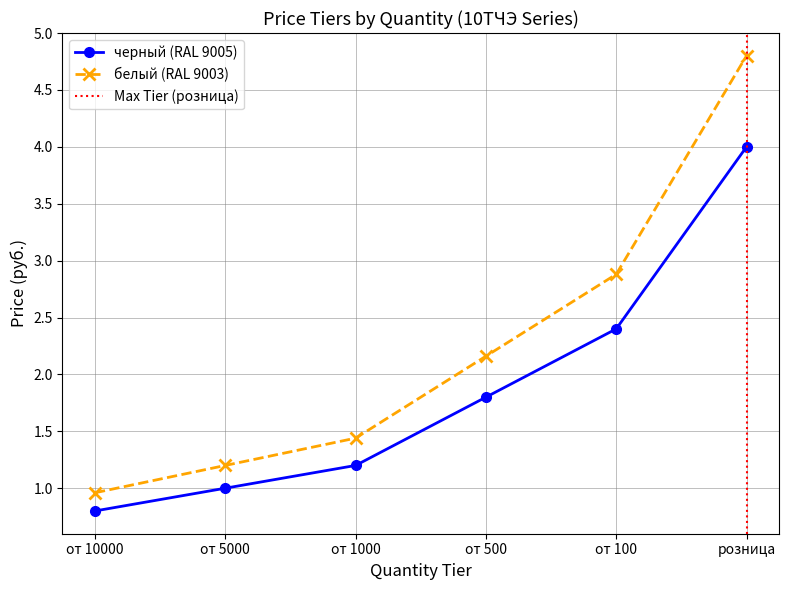

List the series in order of their peak value, highest first.

белый (RAL 9003), черный (RAL 9005)